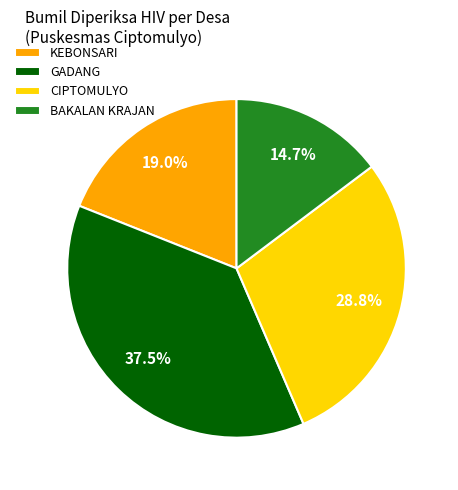

What percentage is the BAKALAN KRAJAN slice, to the nearest percent?

15%